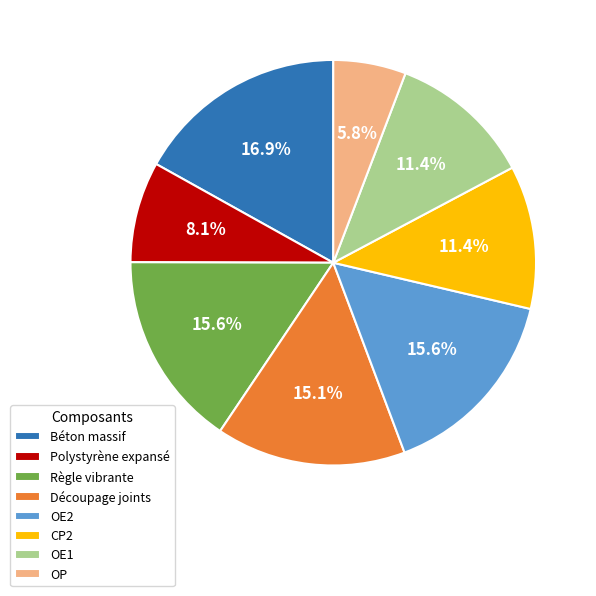

Which category has the smallest portion of the pie?

OP